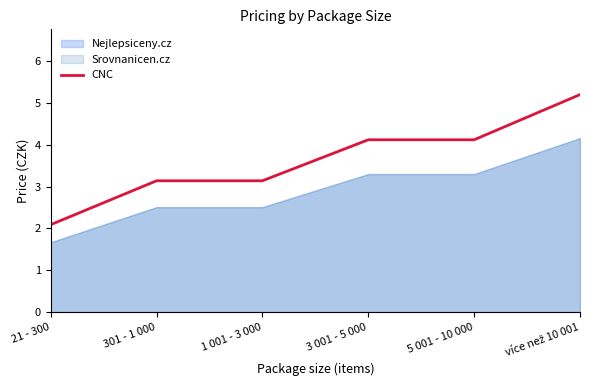

The CNC series shows 2.5 at 5 001 - 10 000. True or false?

False